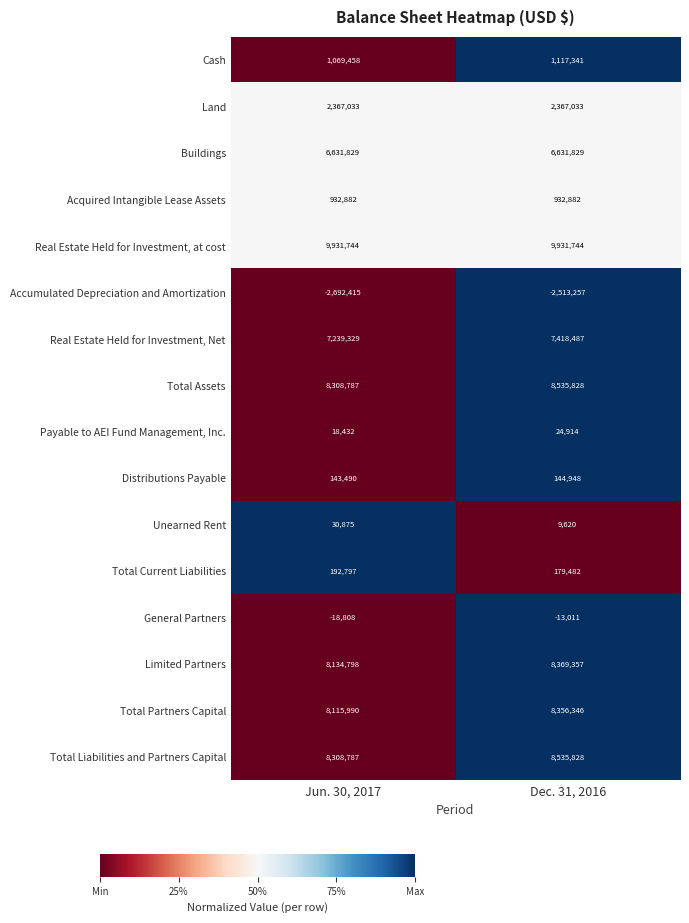

At which label does Total Assets reach its minimum?

Jun. 30, 2017